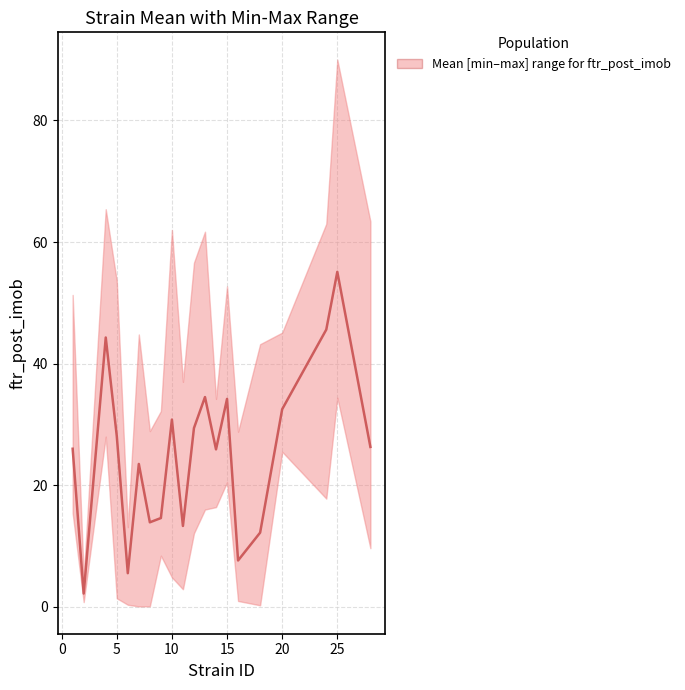

What is the average value?

25.3